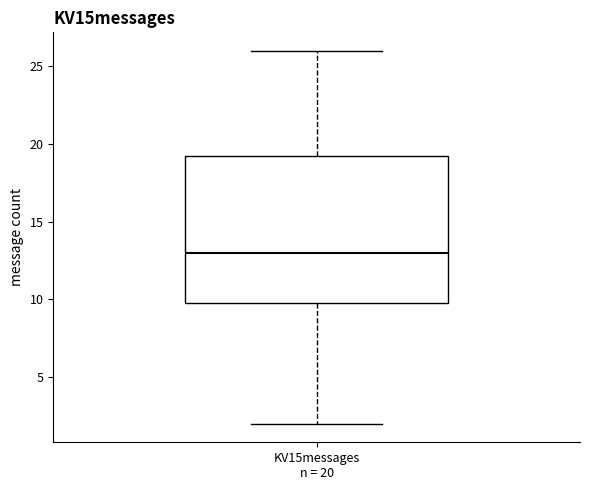

Read this box plot against the y-axis: the position of the median line, the range covered by the box, and the ends of both whiskers. The values are not printed on the chart, so give them approximately, as read against the axis.

median 13.0, box 10.0 to 19.5, whiskers 2.0 to 26.0